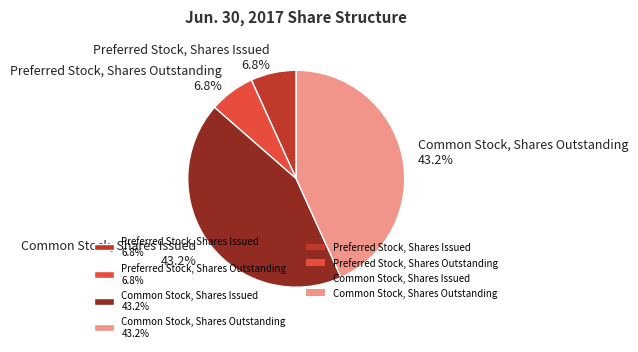

What percentage do Common Stock, Shares Issued and Common Stock, Shares Outstanding together represent?

86.4%